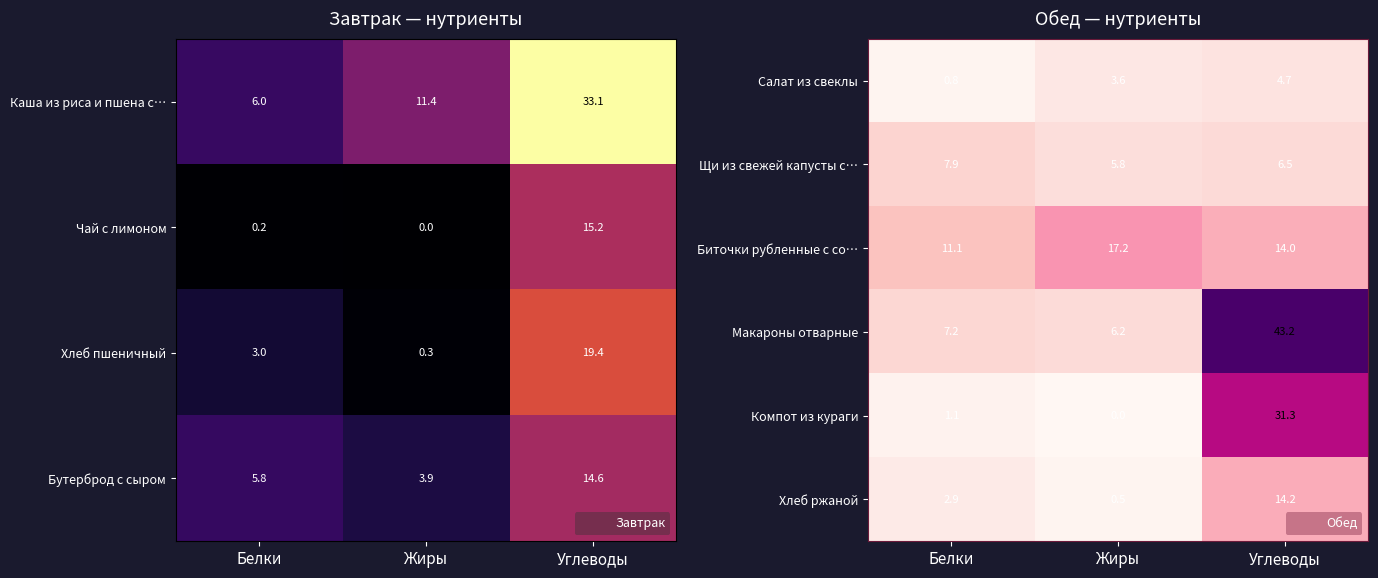

At which label is Компот из кураги closest to 15?

Белки